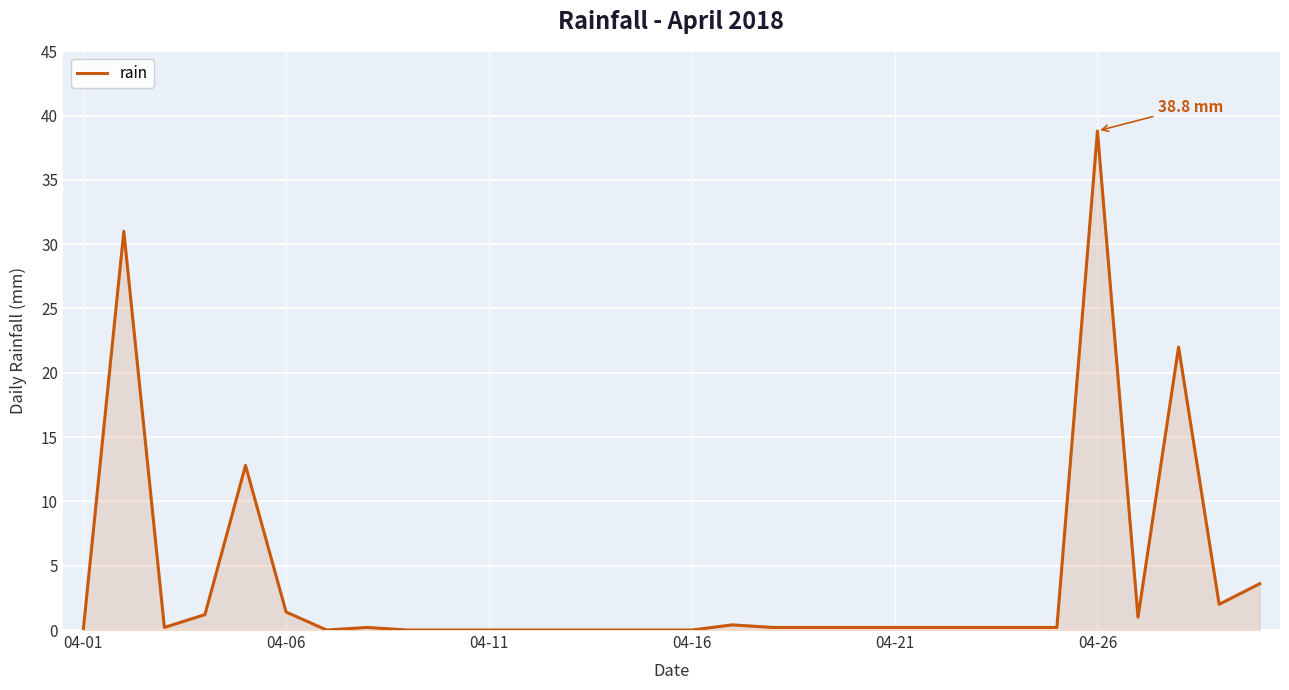

What is the maximum value shown in the chart?

38.8